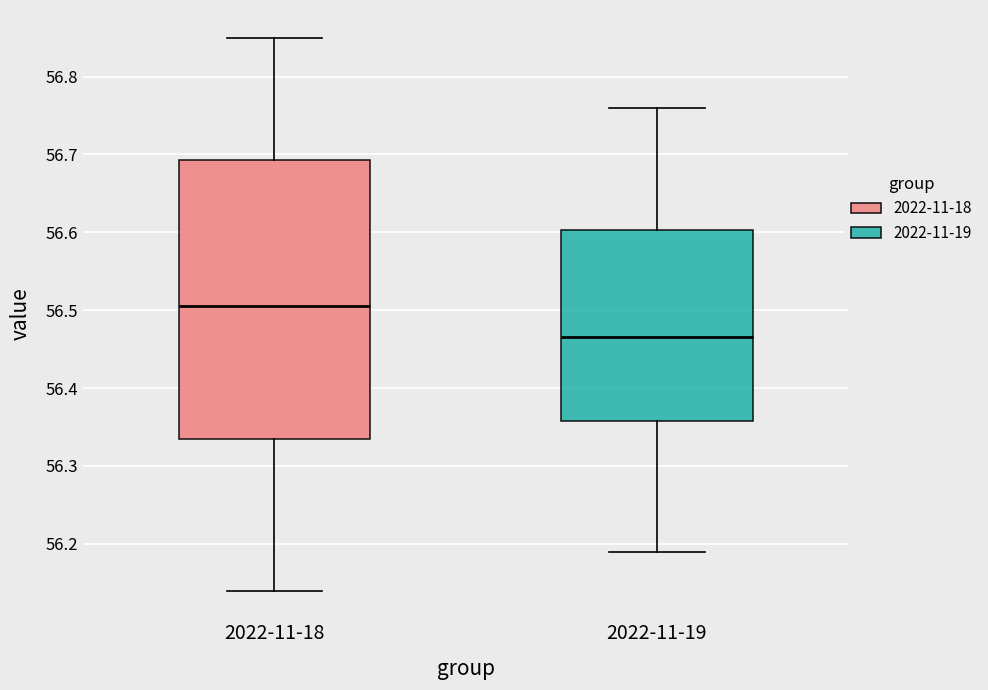

Reading left to right, transcribe this box plot: for each box, give where its median line is, the range the box spans, and where its two whiskers end, as read against the y-axis. The values are not printed on the chart, so give them approximately, as read against the axis.

2022-11-18: median 56.51, box 56.34 to 56.69, whiskers 56.14 to 56.85
2022-11-19: median 56.47, box 56.36 to 56.60, whiskers 56.19 to 56.76